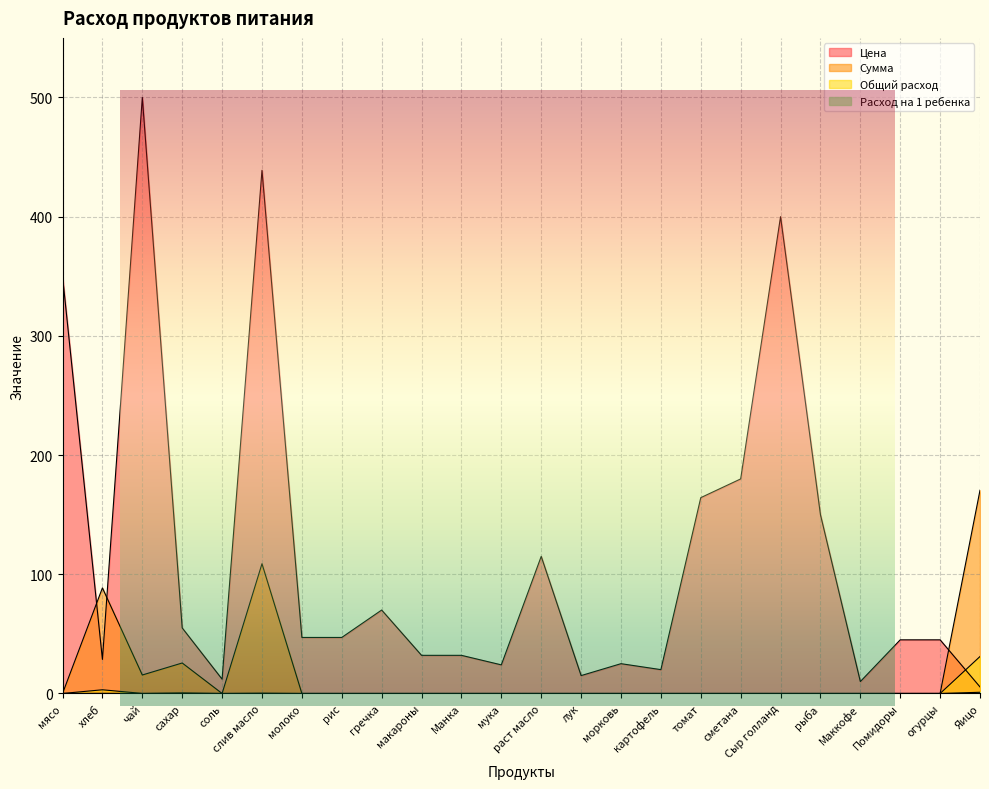

What is the label of the 21st point from the left?

Маккофе